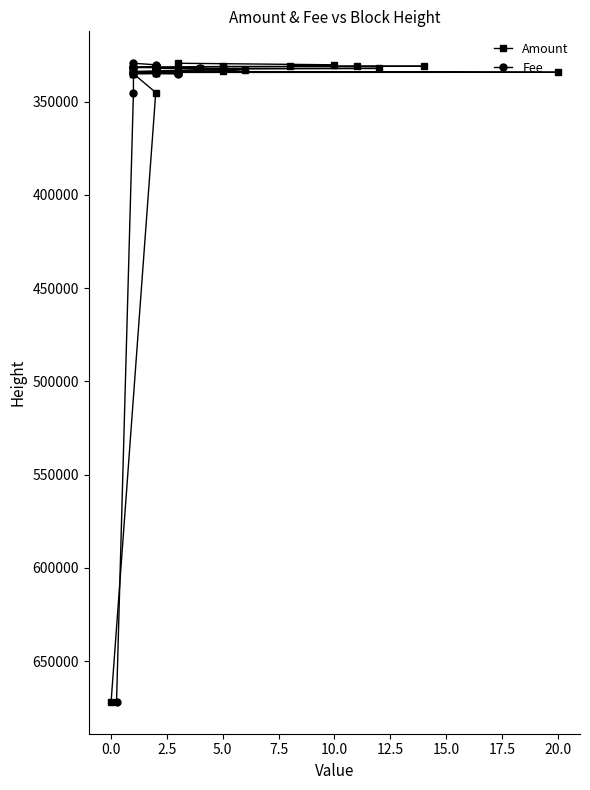

What is the value of the Amount point at the 11th from the left?

333814